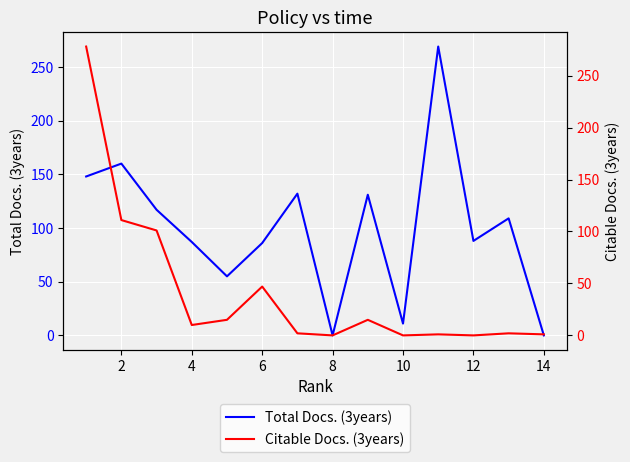

Reading right to left, what are all the values shown in this chart?

Total Docs. (3years): 0	109	88	269	11	131	0	132	86	55	87	117	160	148
Citable Docs. (3years): 1	2	0	1	0	15	0	2	47	15	10	101	111	278